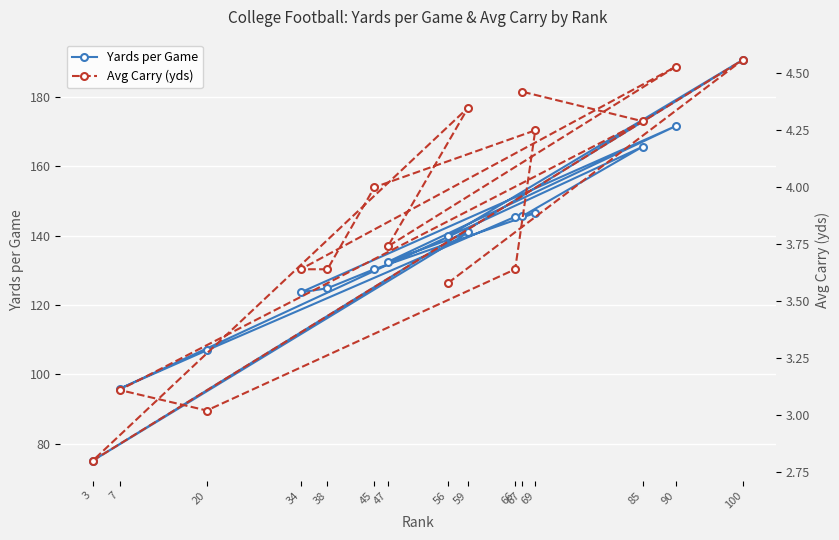

What is the label of the 6th point from the left?

90